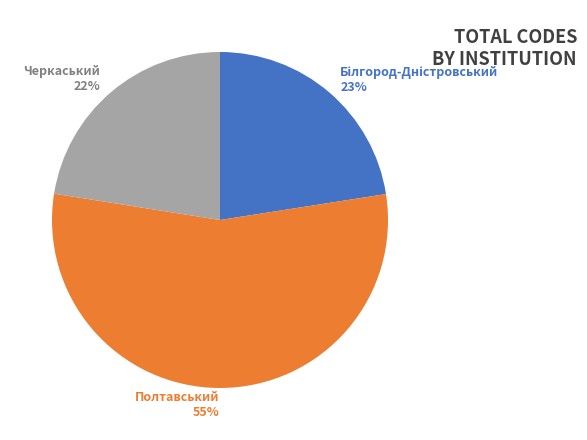

True or false: Полтавський 55% accounts for 55% of the total.

True